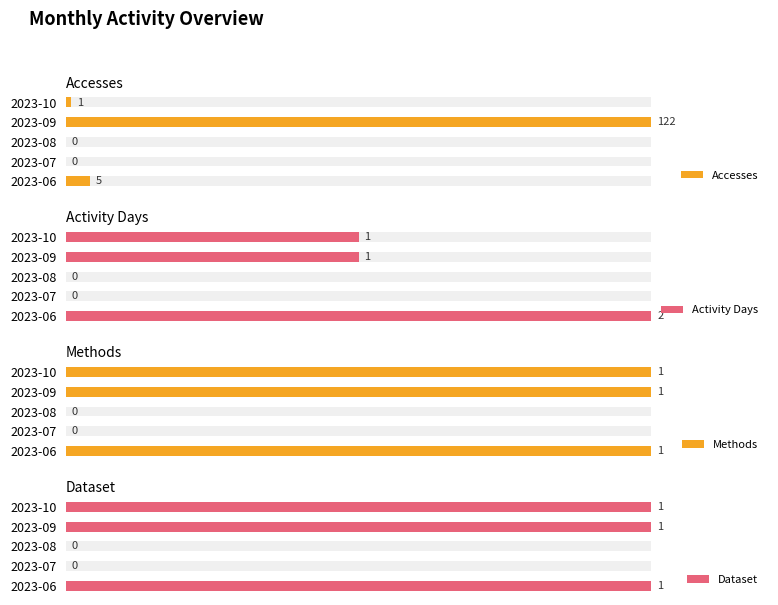

The value of Accesses at 2023-07 is -58.0. True or false?

False